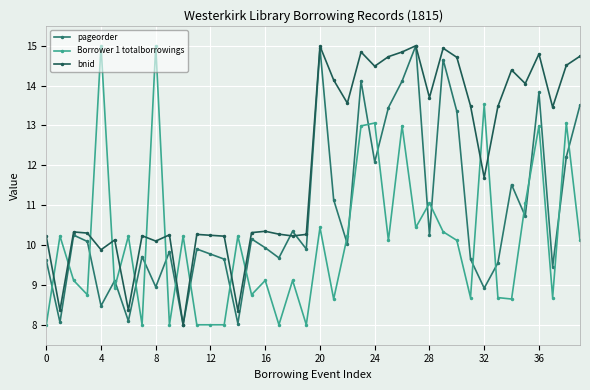

True or false: Borrower 1 totalborrowings has more than 1 interior local peaks.

True